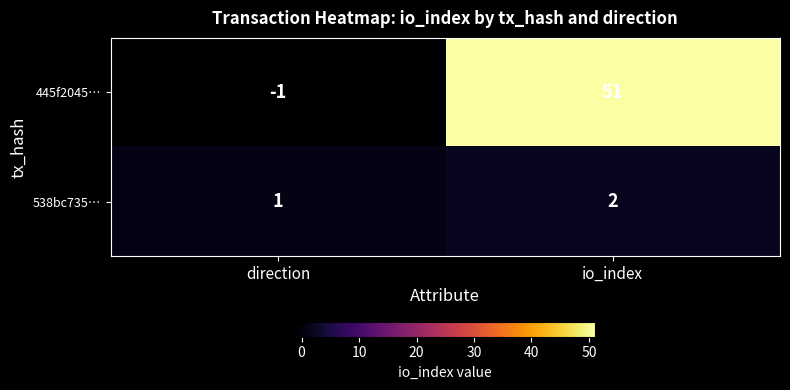

Which series has the largest total across all categories?

445f2045…